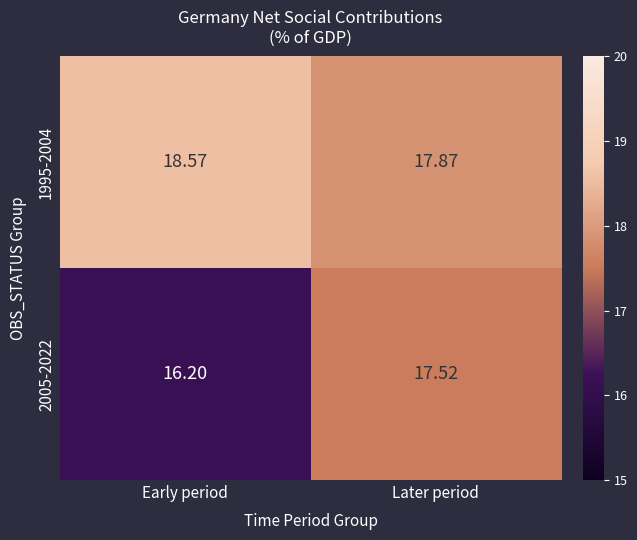

At which label does 1995-2004 first exceed 18?

Early period